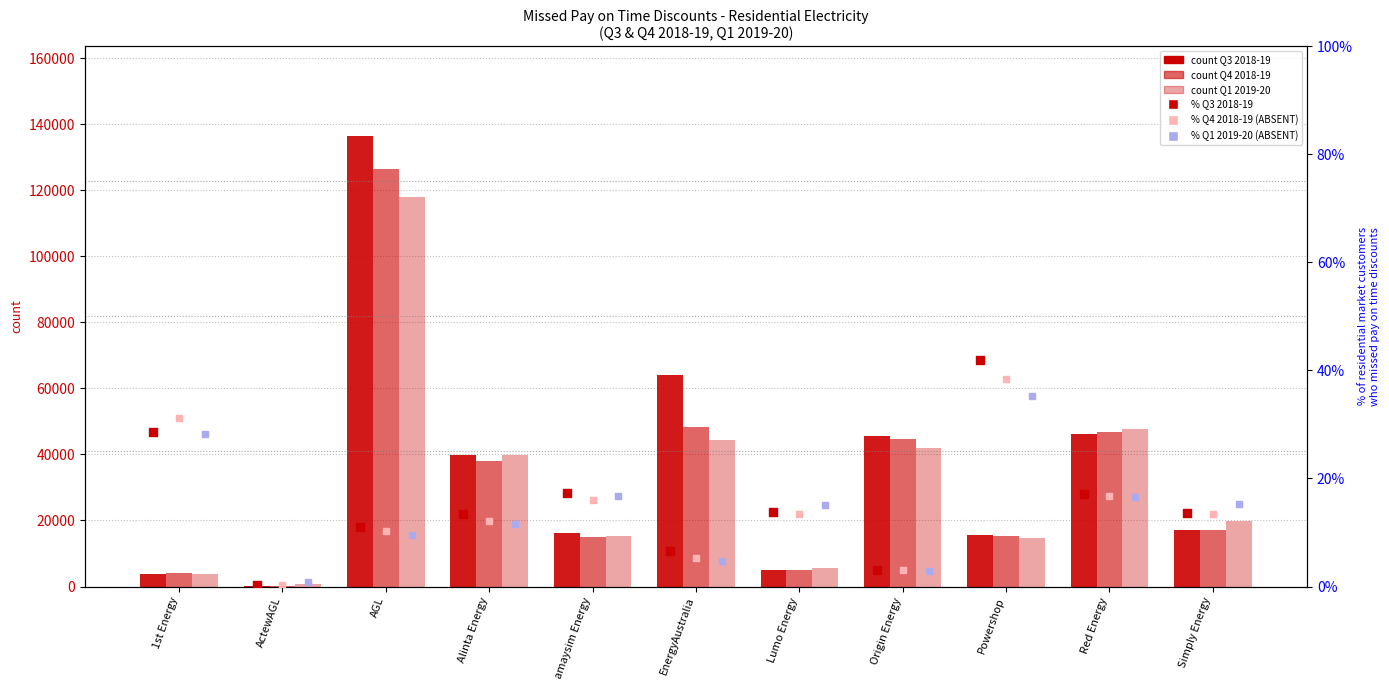

What is the total value across all series at amaysim Energy?

46480.0